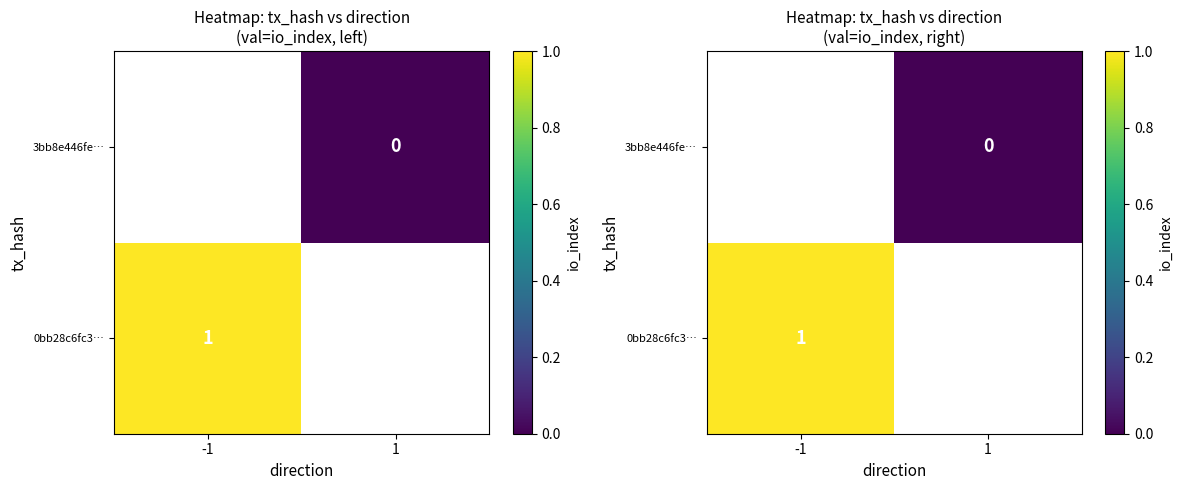

Is the value of 0bb28c6fc3… at 1 greater than the value of 3bb8e446fe… at -1?

No